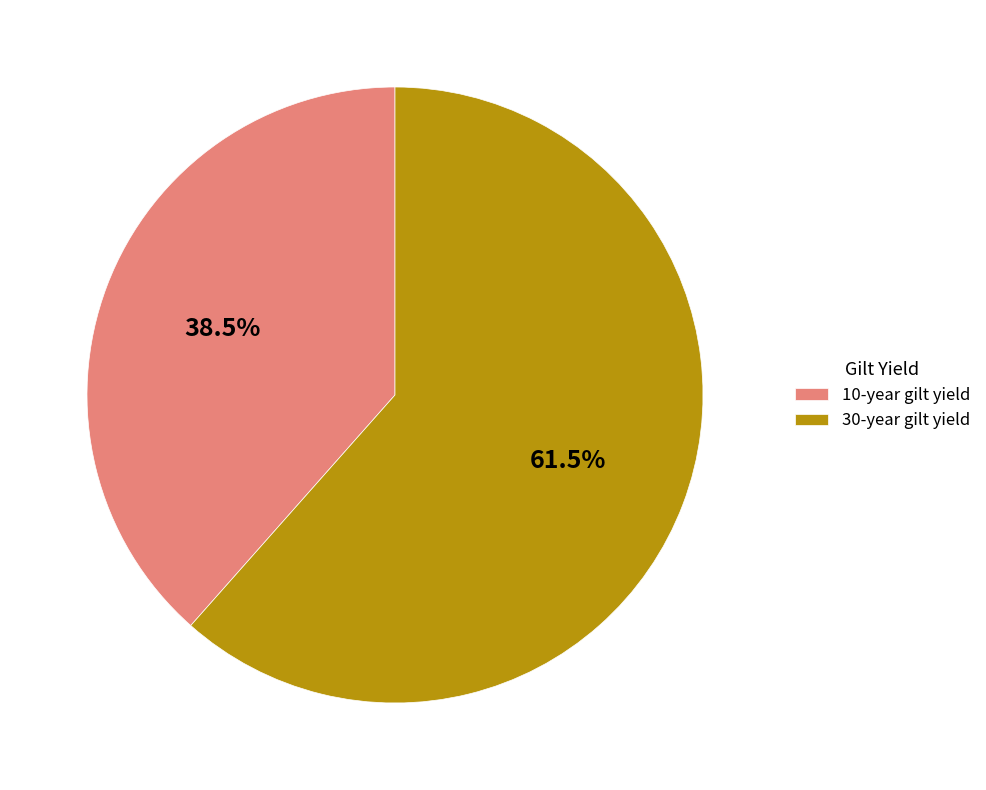

Approximately how many times larger is the value at 10-year gilt yield compared to 30-year gilt yield?

0.6